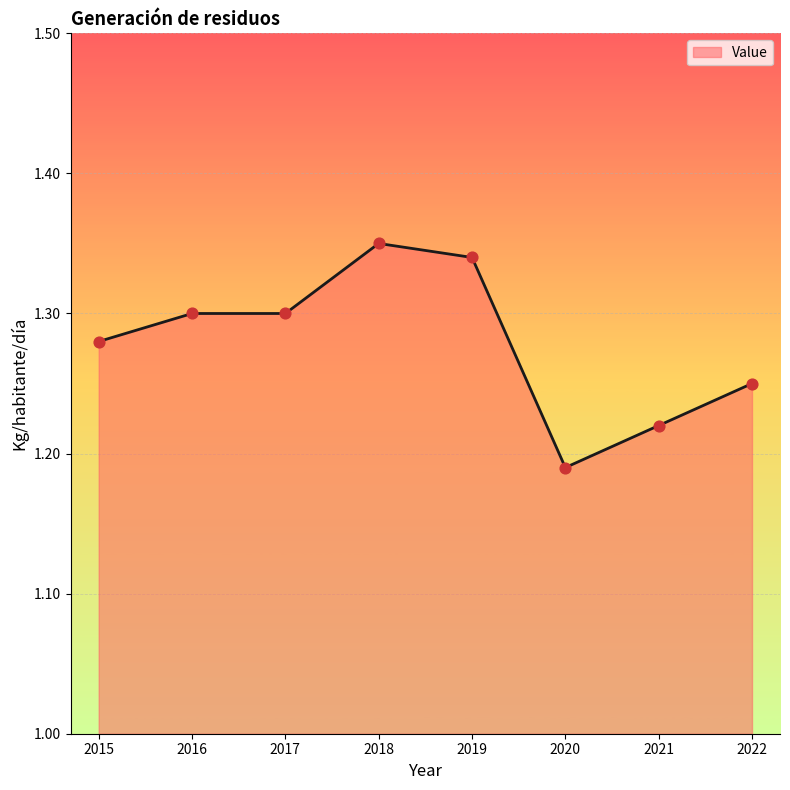

Between 2016 and 2015, which is larger?

2016